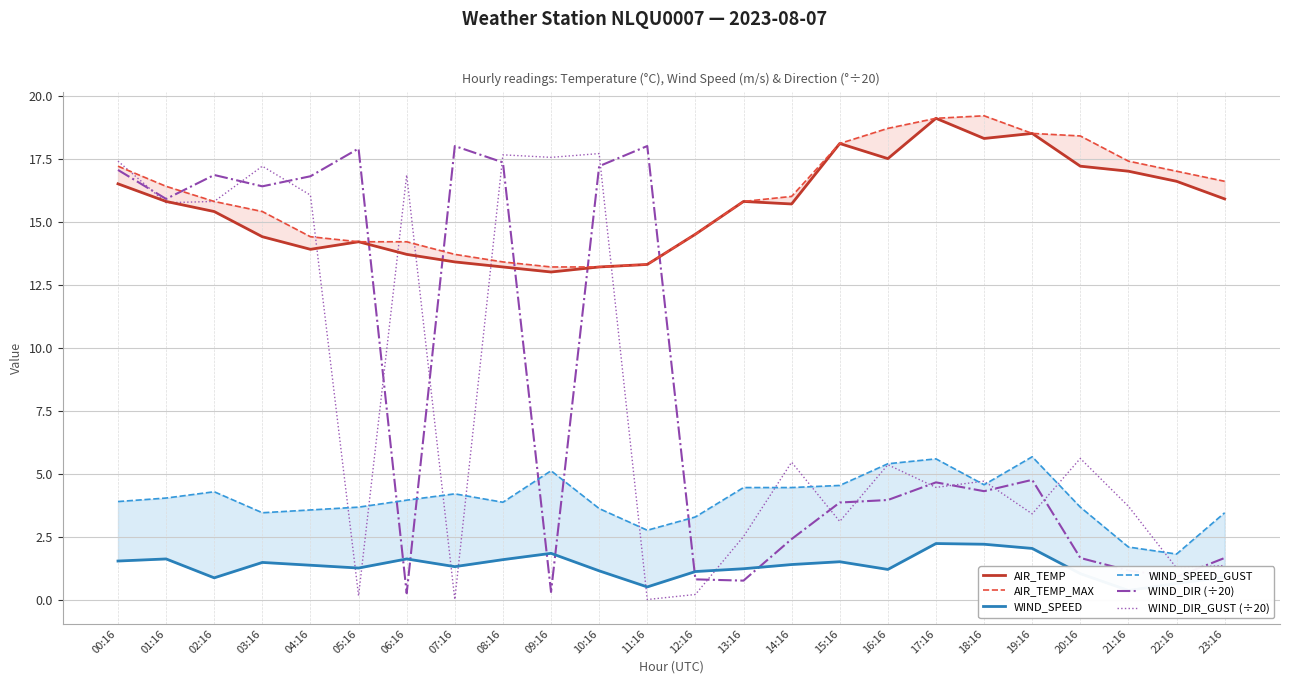

Rank the series at 03:16 from lowest to highest value.

WIND_SPEED, WIND_SPEED_GUST, AIR_TEMP, AIR_TEMP_MAX, WIND_DIR (÷20), WIND_DIR_GUST (÷20)